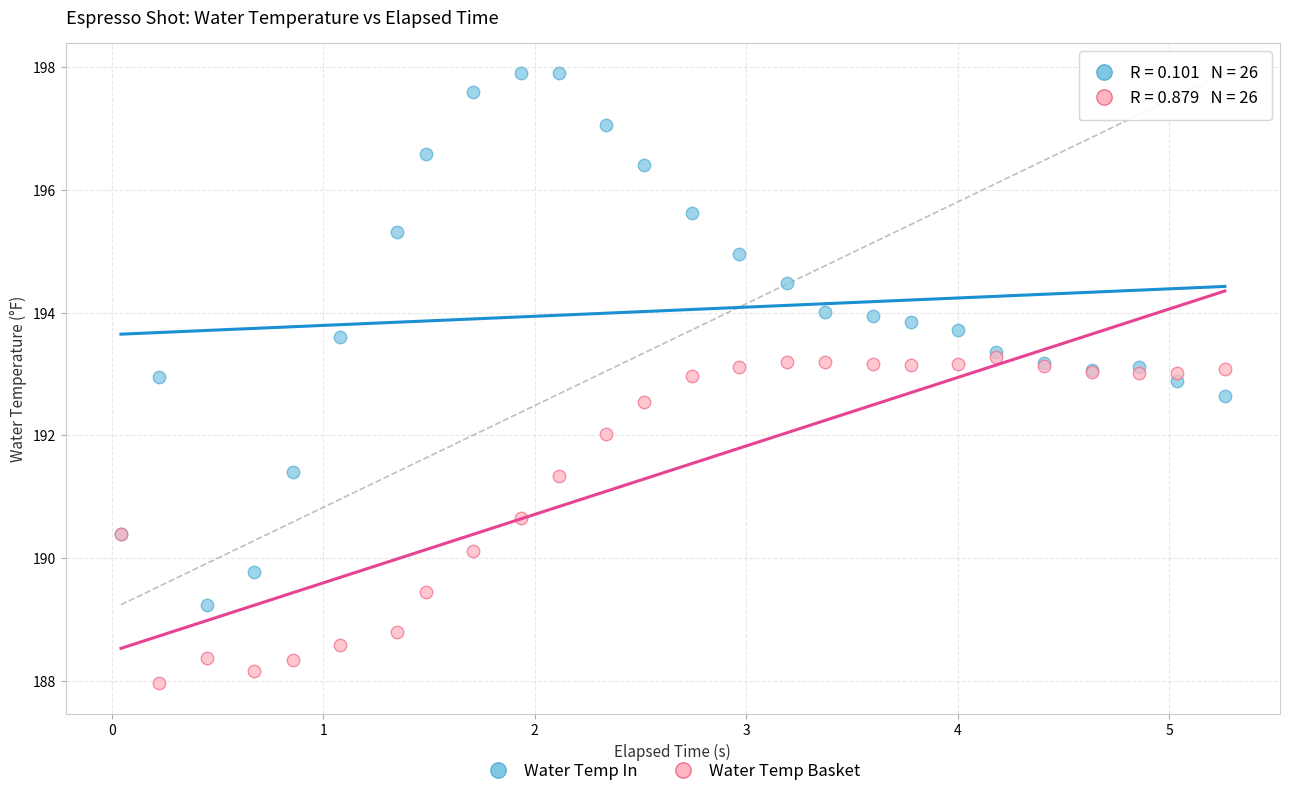

Which series reaches the maximum Y coordinate?

Water Temp In